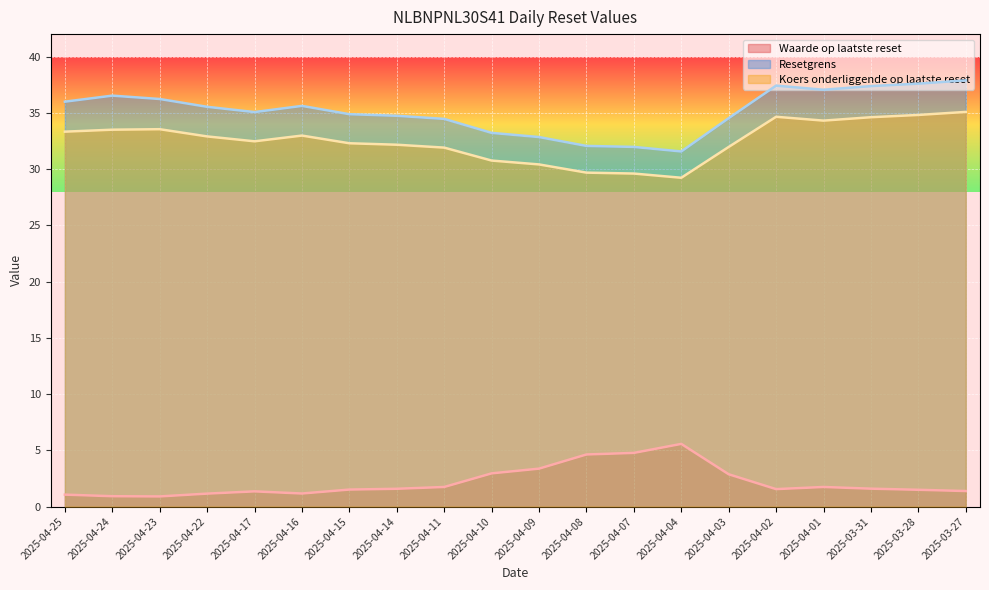

At how many categories does at least one series exceed 36?

7